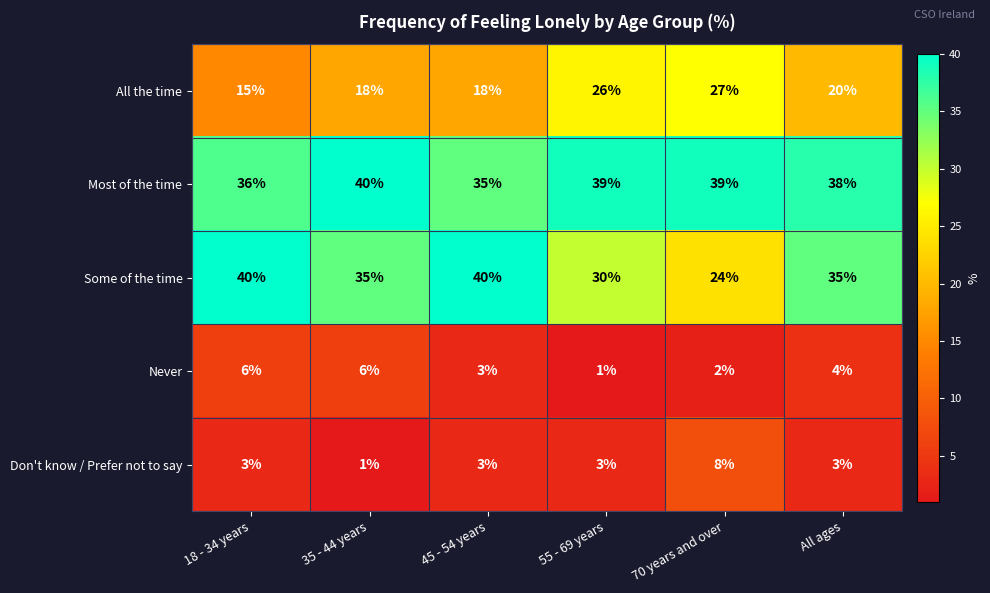

Which series has the largest range (max minus min)?

Some of the time